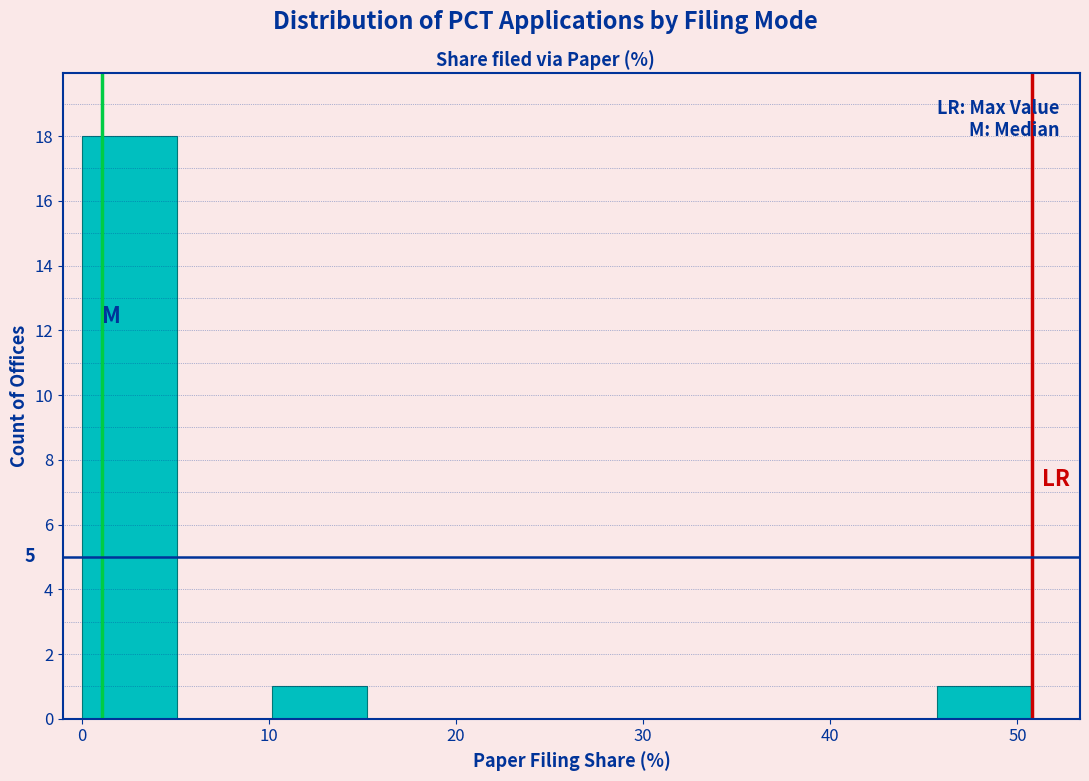

Over which range of the x-axis is the bar tallest?

0 to 5